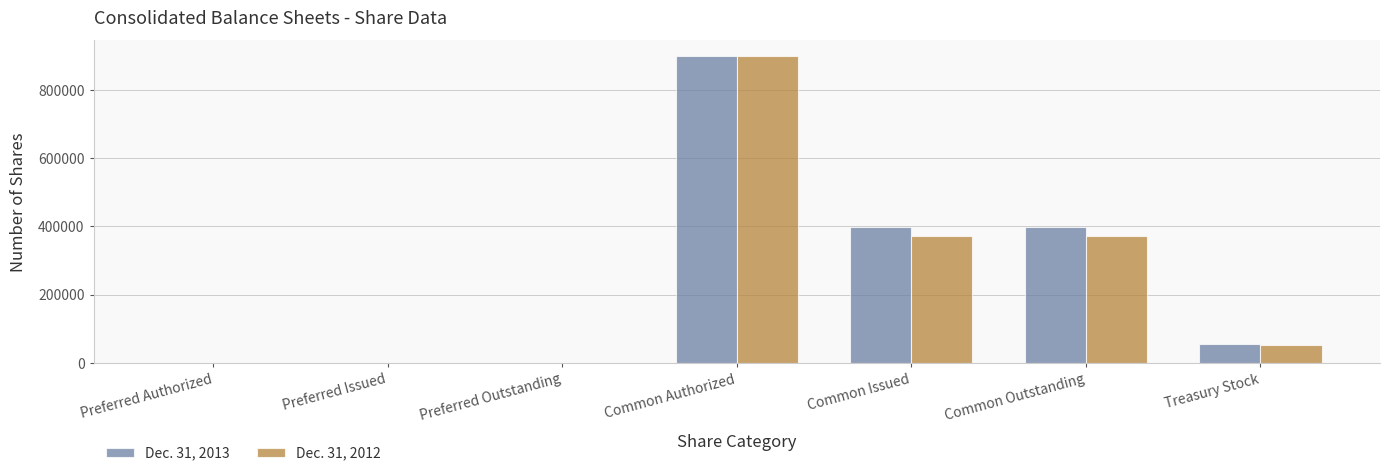

Count the number of categories in the chart.

7